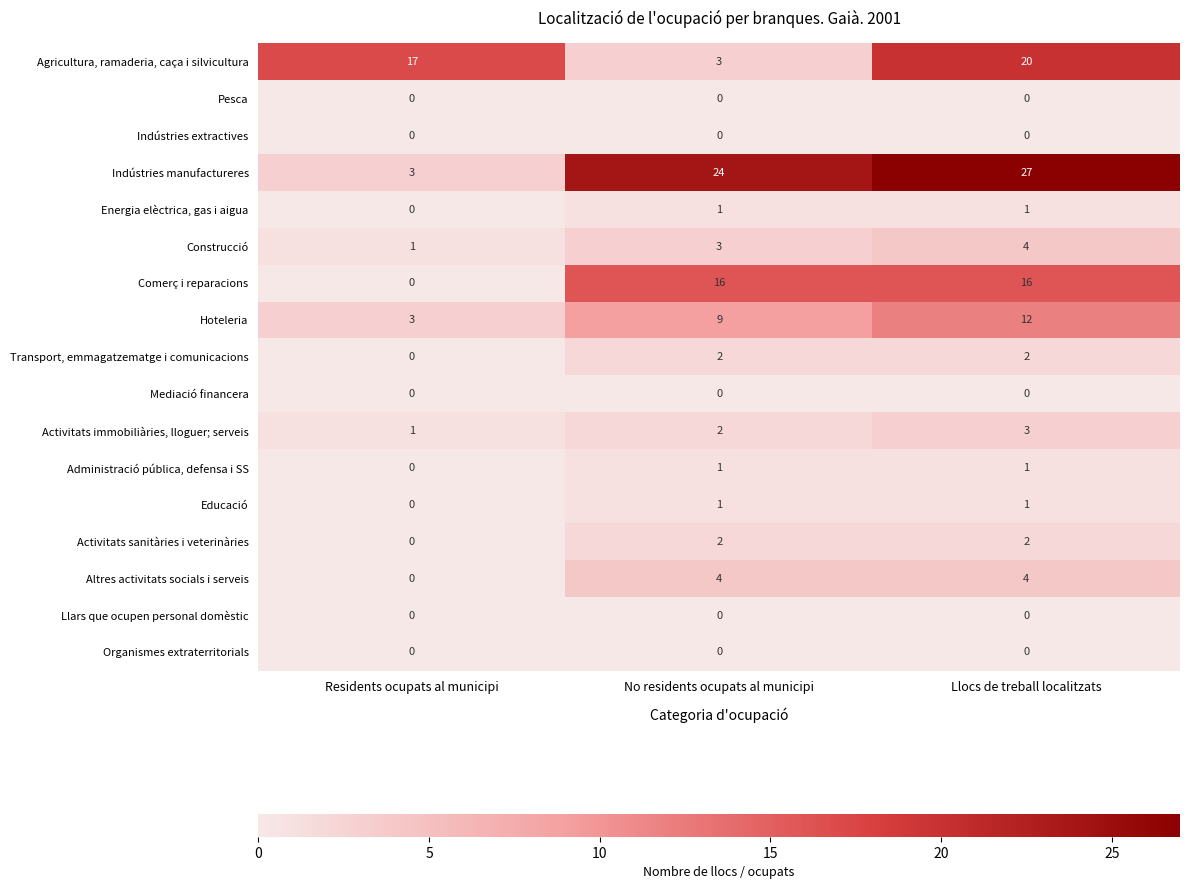

Which category has the highest value in the Activitats immobiliàries, lloguer; serveis series?

Llocs de treball localitzats